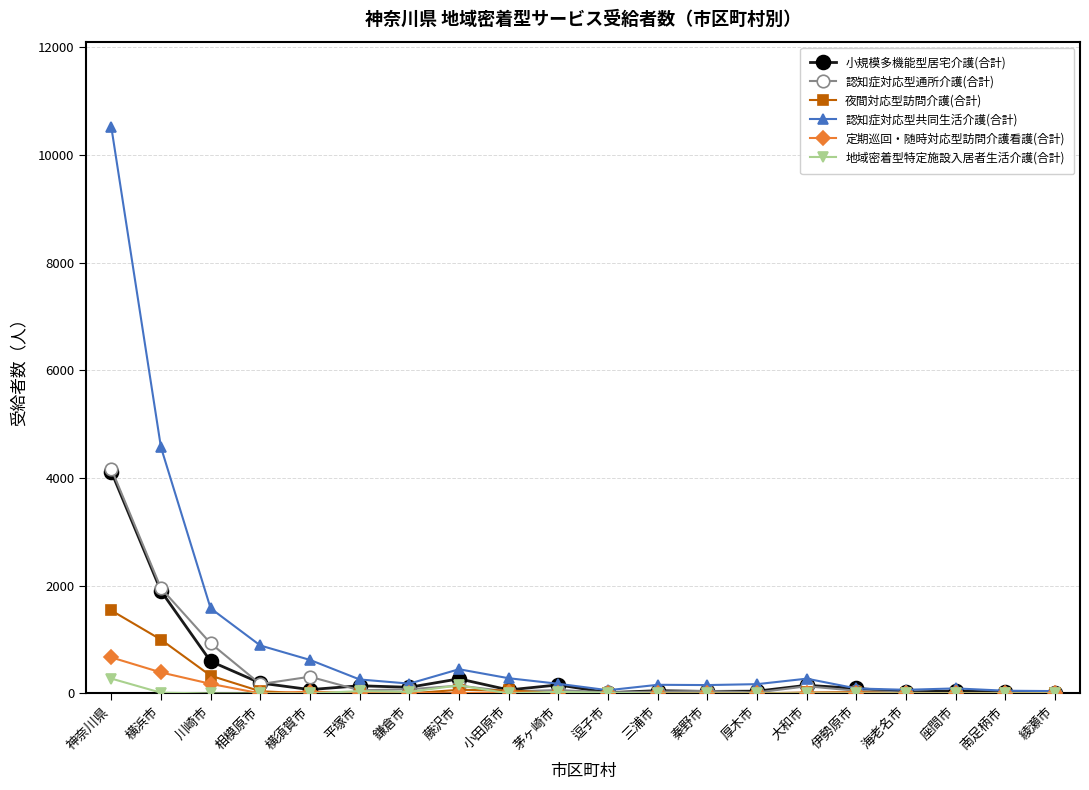

The value of 認知症対応型共同生活介護(合計) at 藤沢市 is 449. True or false?

True